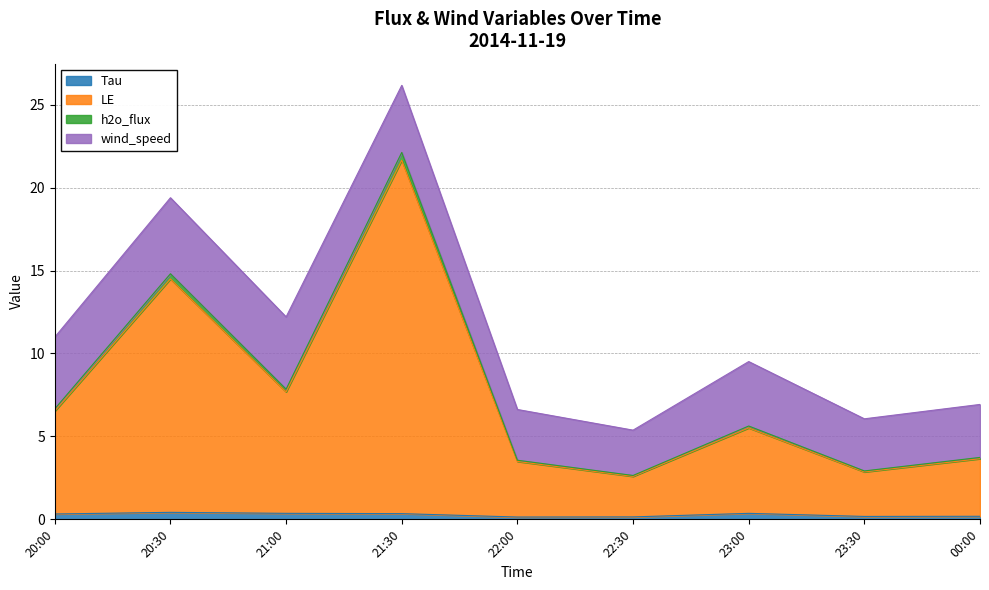

List the labels in order of h2o_flux value, smallest first.

22:30, 23:30, 22:00, 00:00, 23:00, 20:00, 21:00, 20:30, 21:30